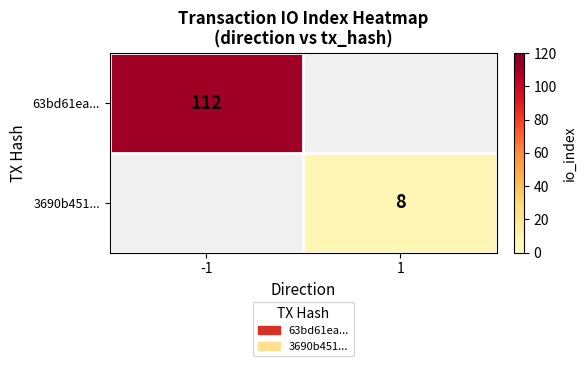

Is it true that 3690b451... equals 5 at 1?

False